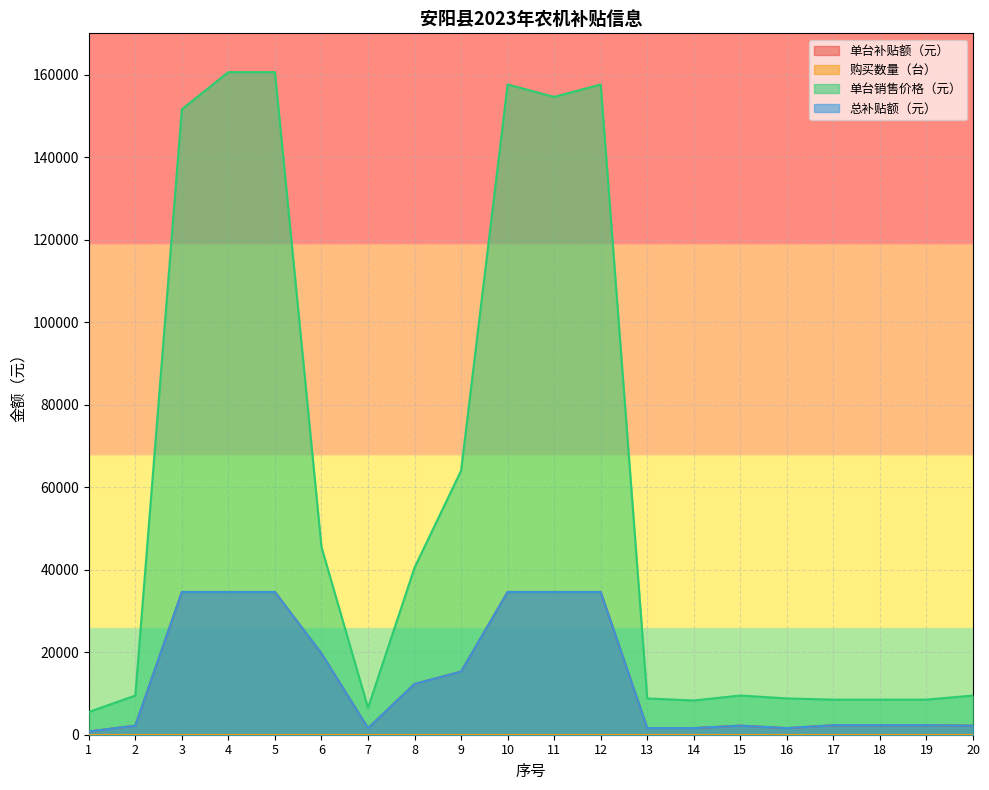

What is the average value of the 总补贴额（元） series?

13780